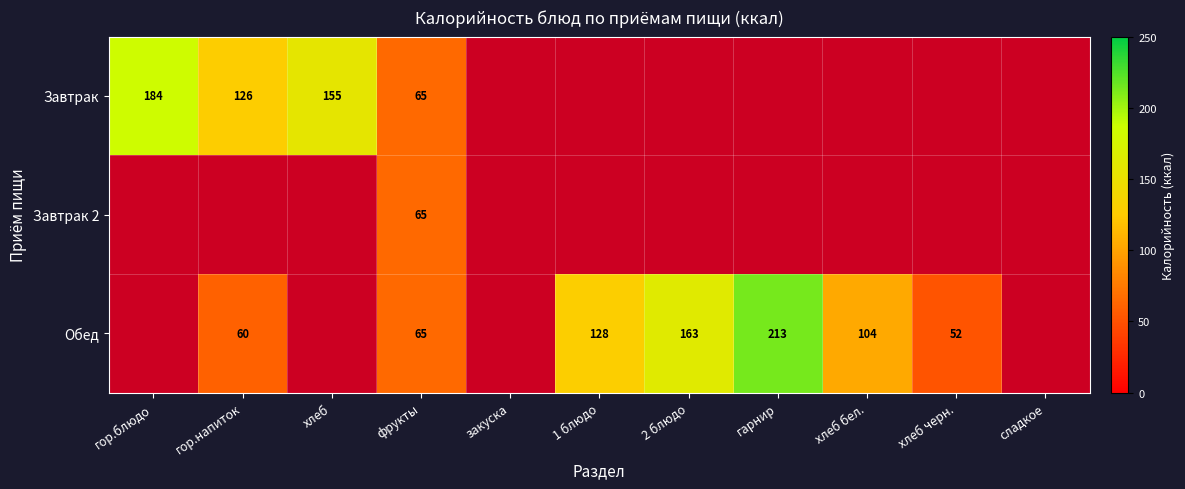

True or false: Обед has a value of 104.0 at хлеб бел..

True